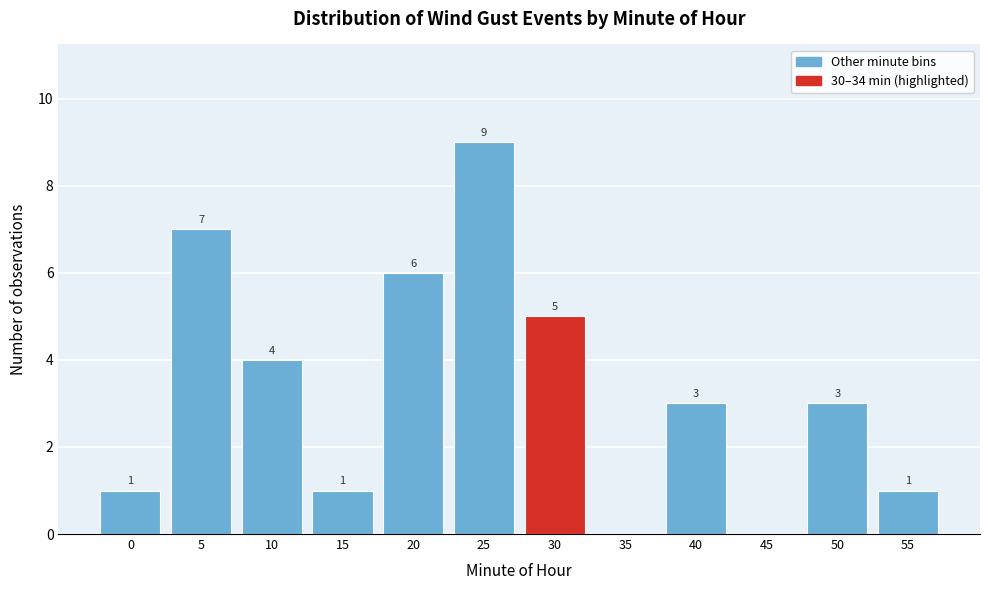

Reading left to right, list all the values displayed in this chart.

0=1	5=7	10=4	15=1	20=6	25=9	30=5	35=0	40=3	45=0	50=3	55=1